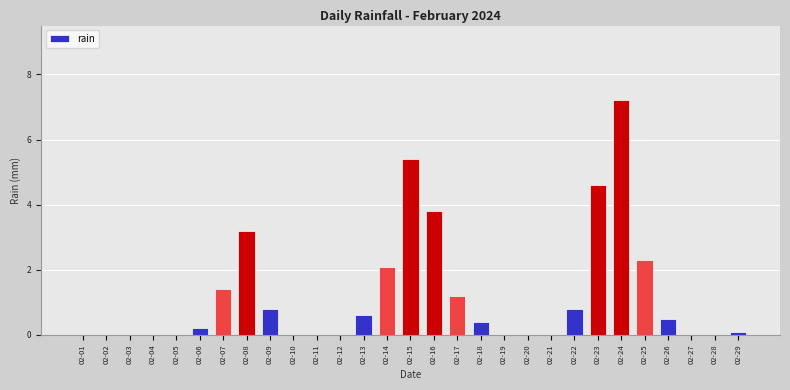

What is the sum of all values?

34.6